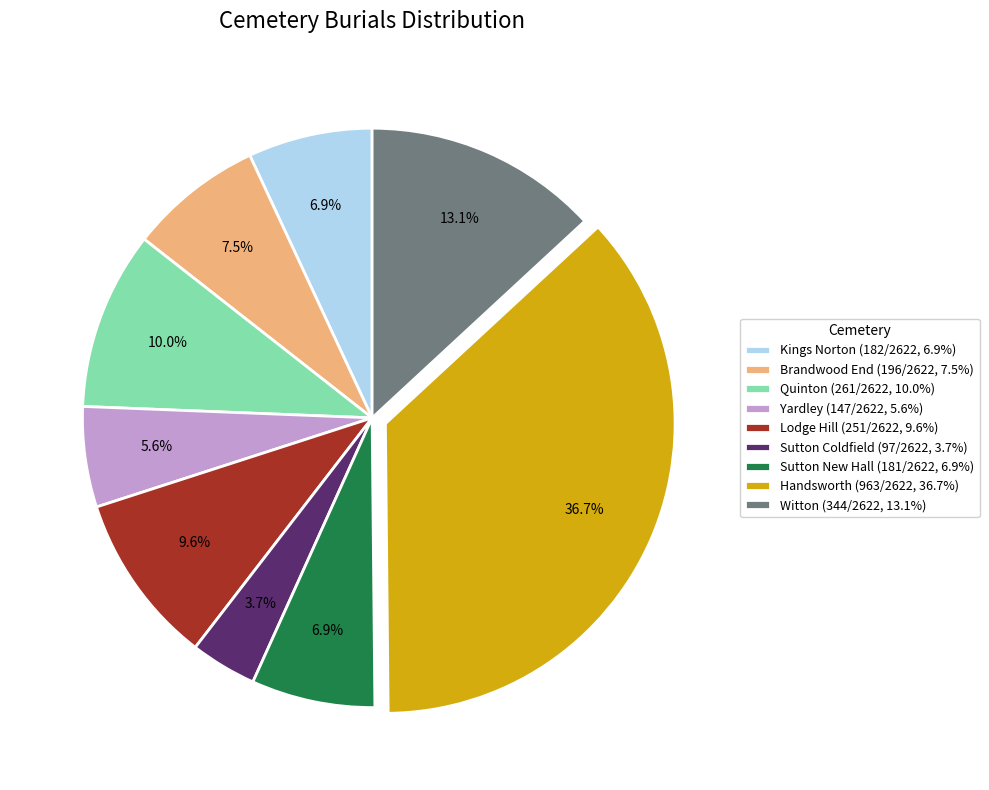

Count the number of slices in the pie.

9